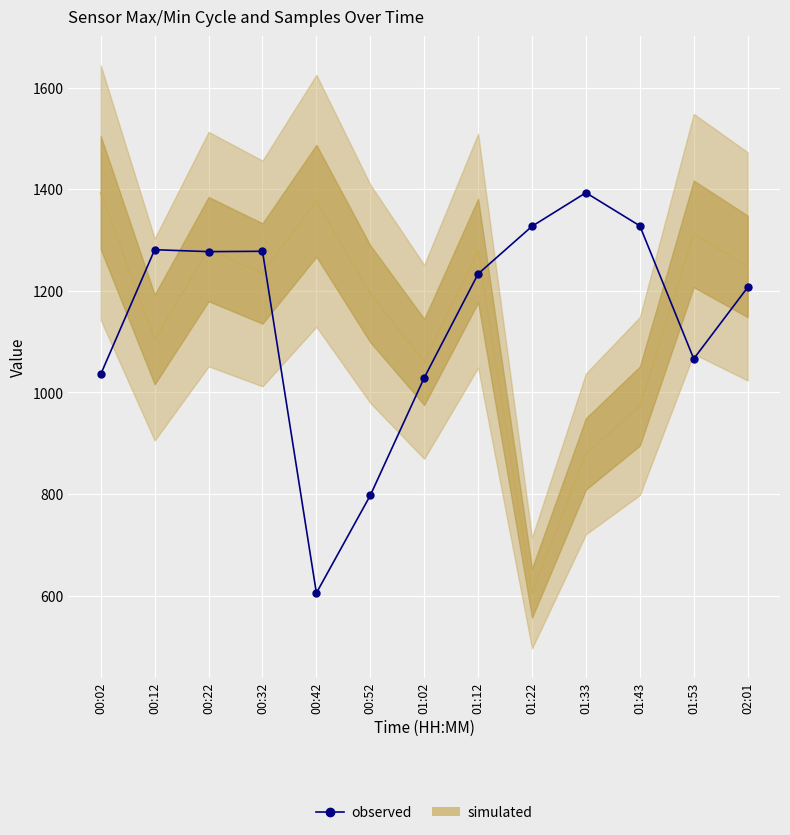

Which label corresponds to the largest value in the chart?

01:33